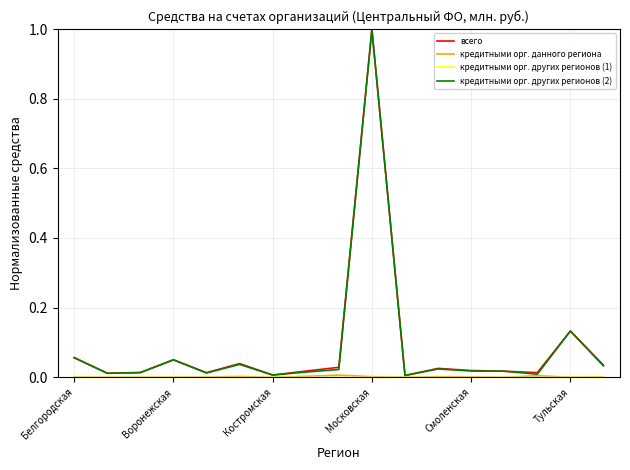

What is the greatest value displayed?

1.0